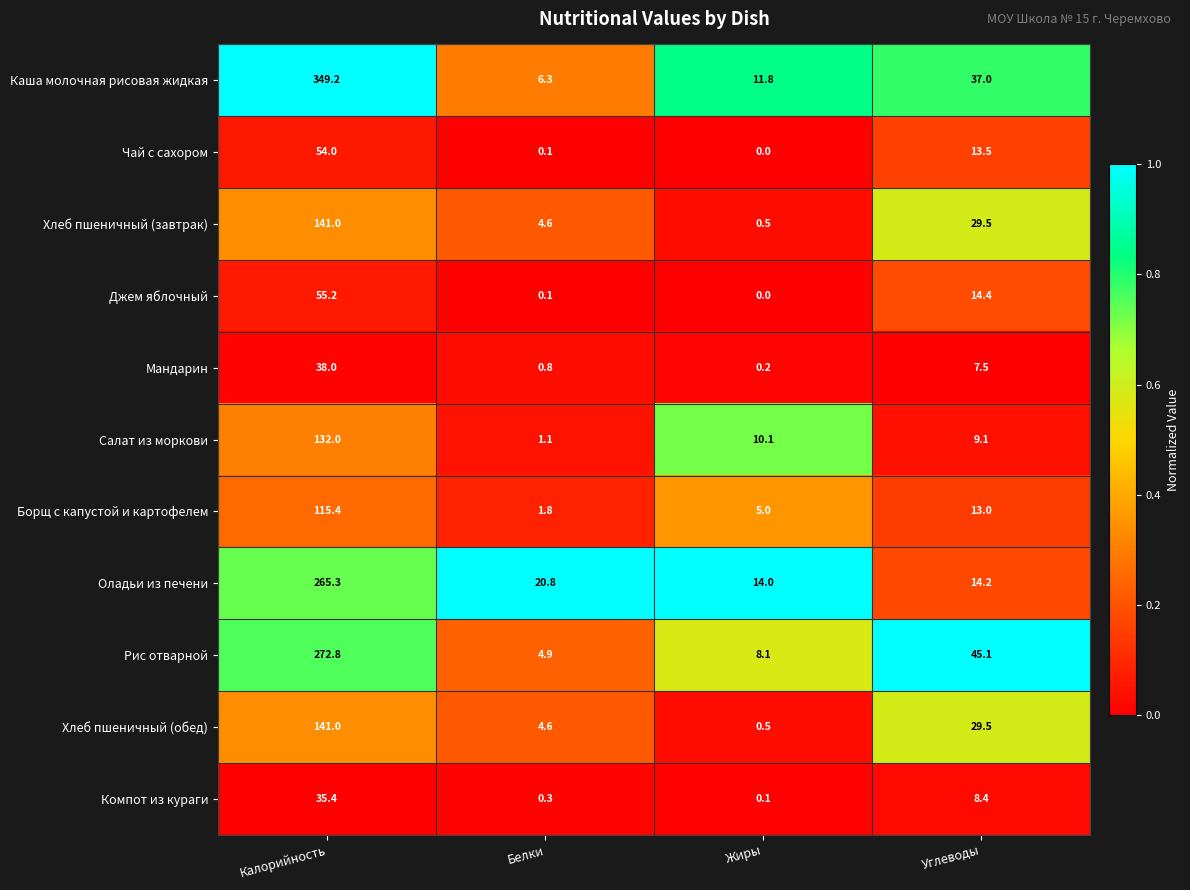

What is the sum of the Салат из моркови values at Калорийность and Жиры?

142.1